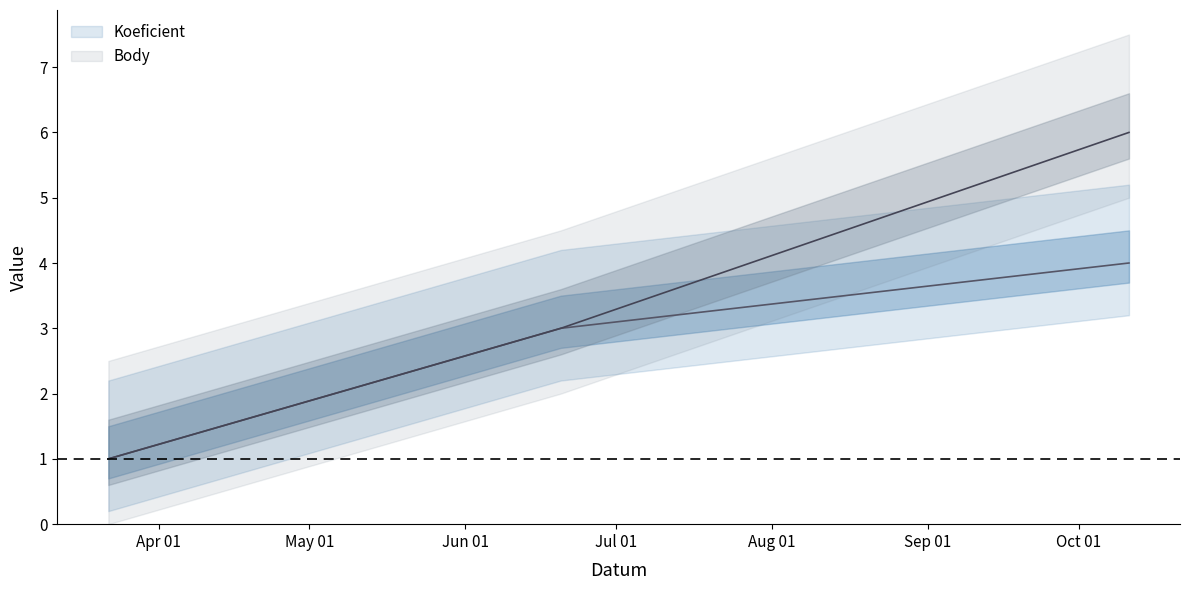

At 2014-03-22, list the series in order from smallest to largest.

Koeficient, Body